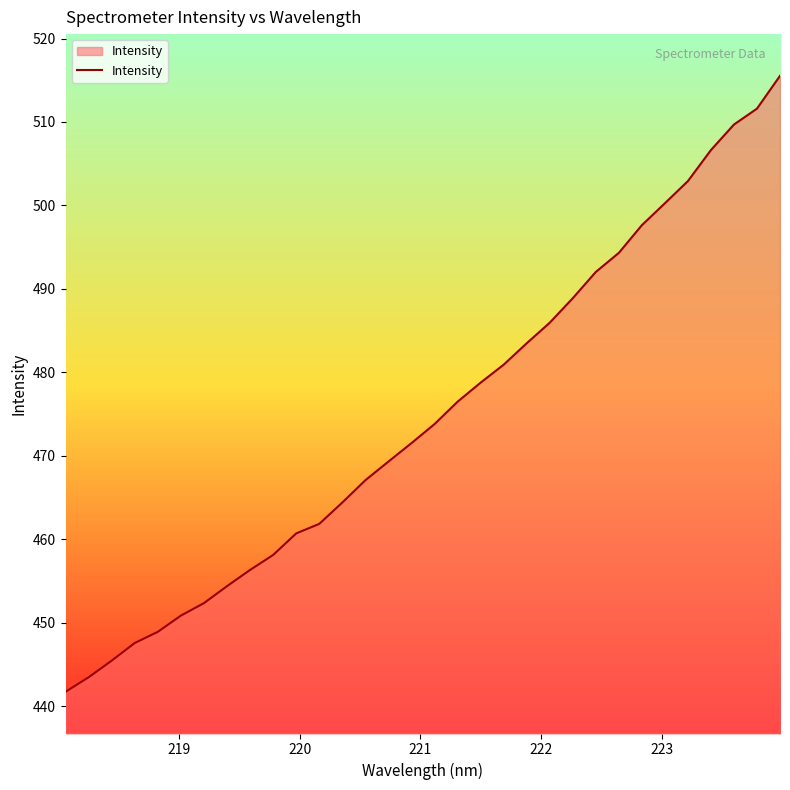

True or false: the data has more than 0 interior local peaks.

False